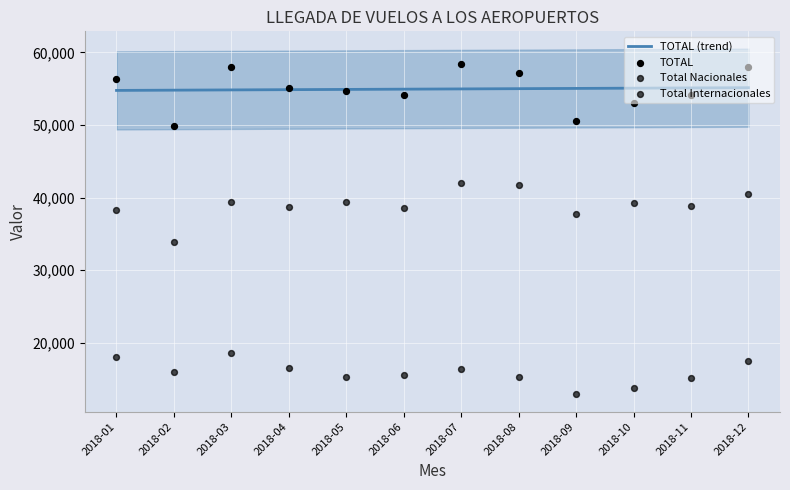

Is the value of TOTAL at 2018-07 greater than the value of Total Internacionales at 2018-05?

Yes